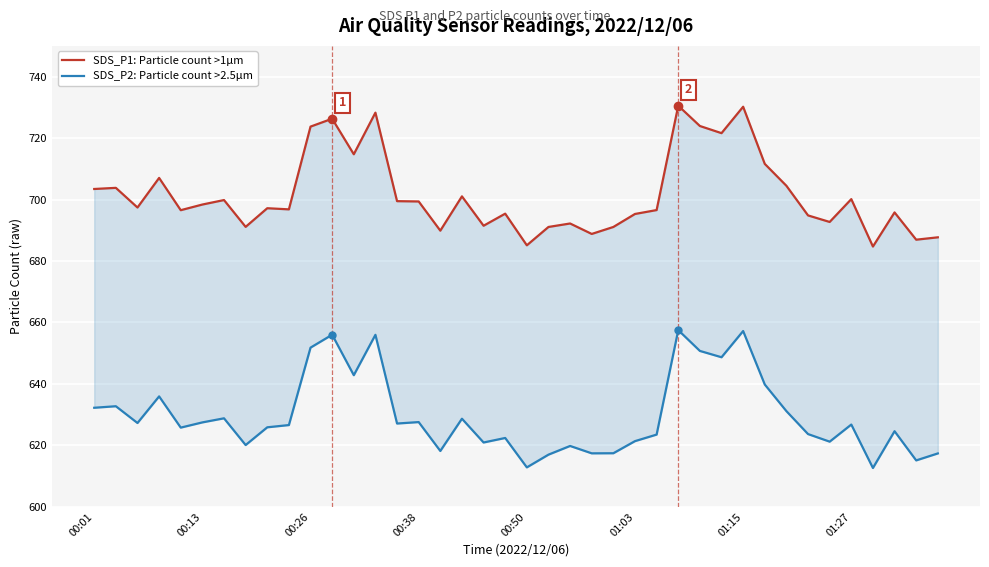

What is the difference between the SDS_P1: Particle count >1µm values at 38 and 00:01?

16.5